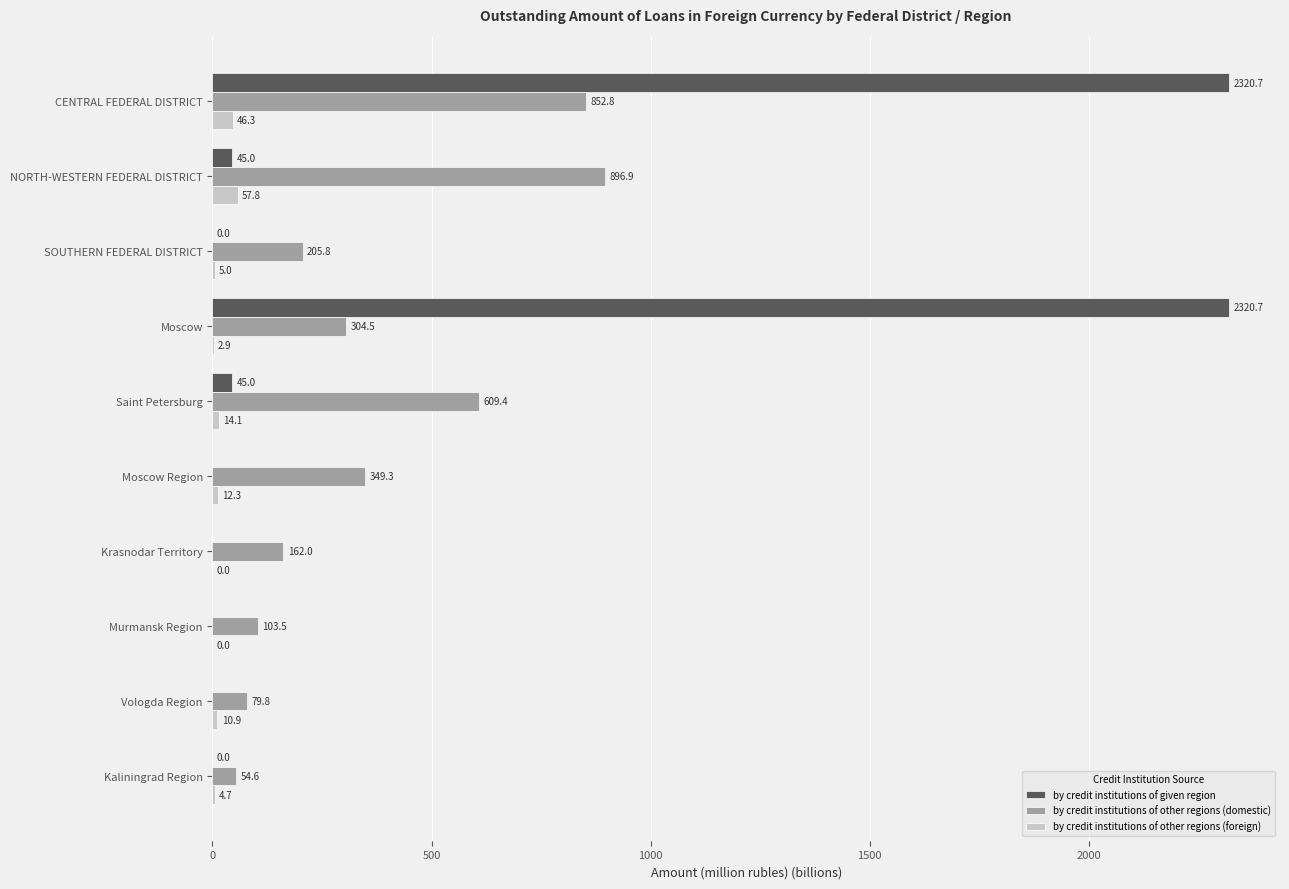

Which series has the largest total across all categories?

by credit institutions of given region